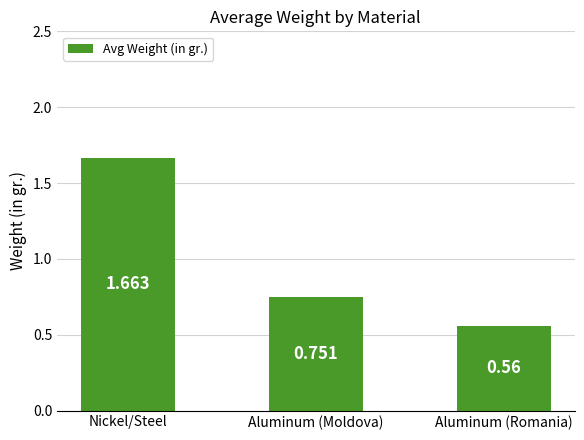

What is the label of the 3rd bar from the right?

Nickel/Steel